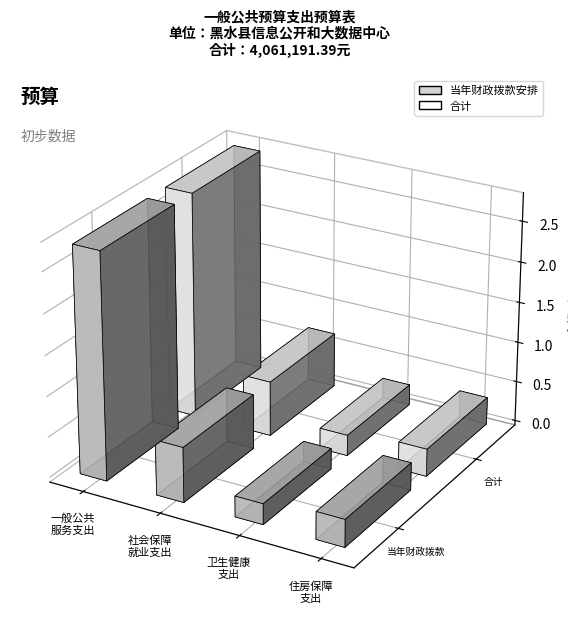

At how many categories does at least one series exceed 644039?

2